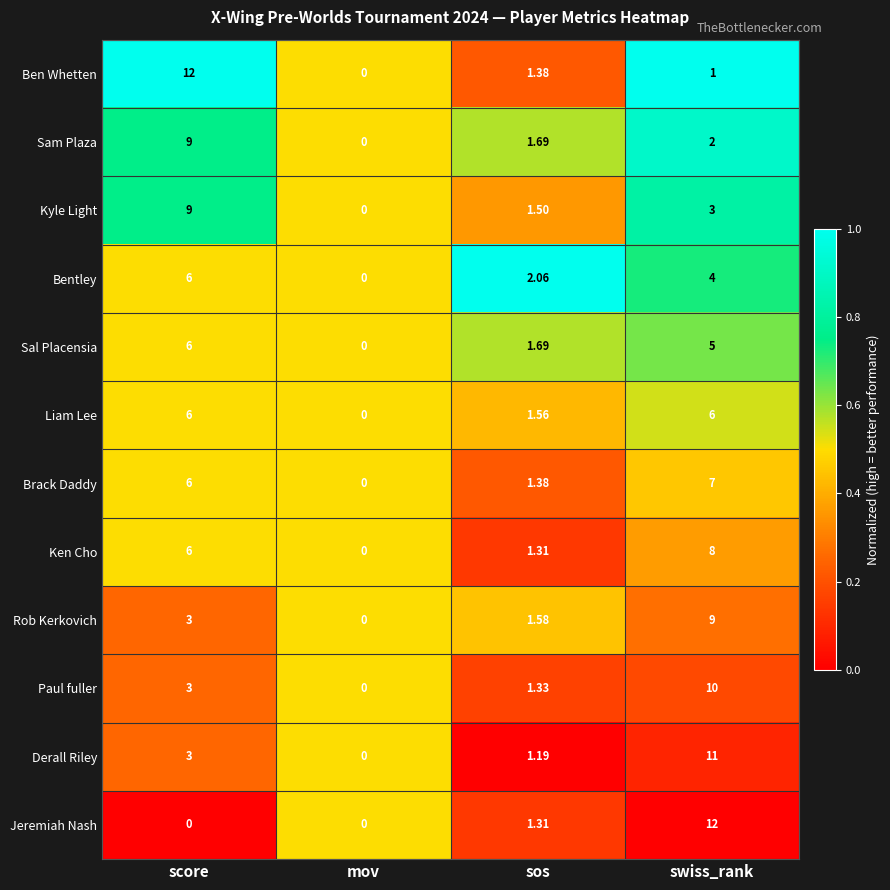

Which series has the largest total across all categories?

Ken Cho